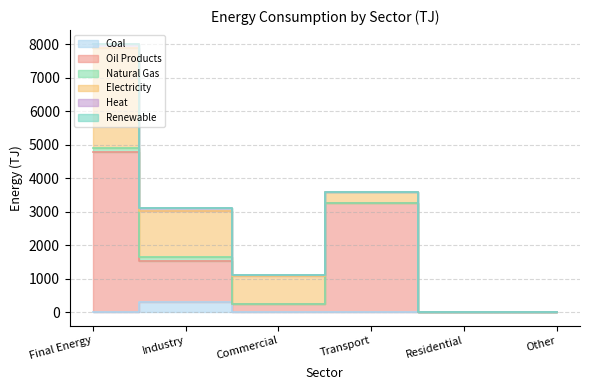

At Residential, list the series in order from largest to smallest.

Coal, Oil Products, Natural Gas, Electricity, Heat, Renewable